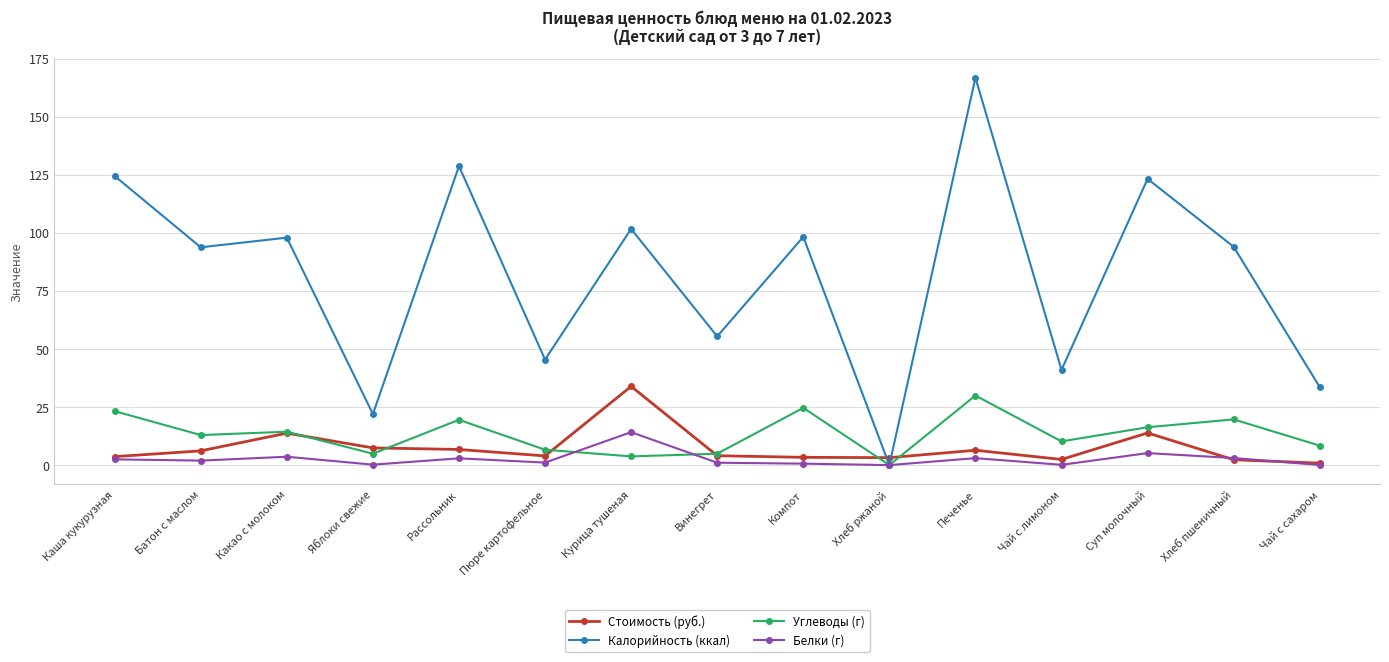

How many lines are shown in the chart?

4